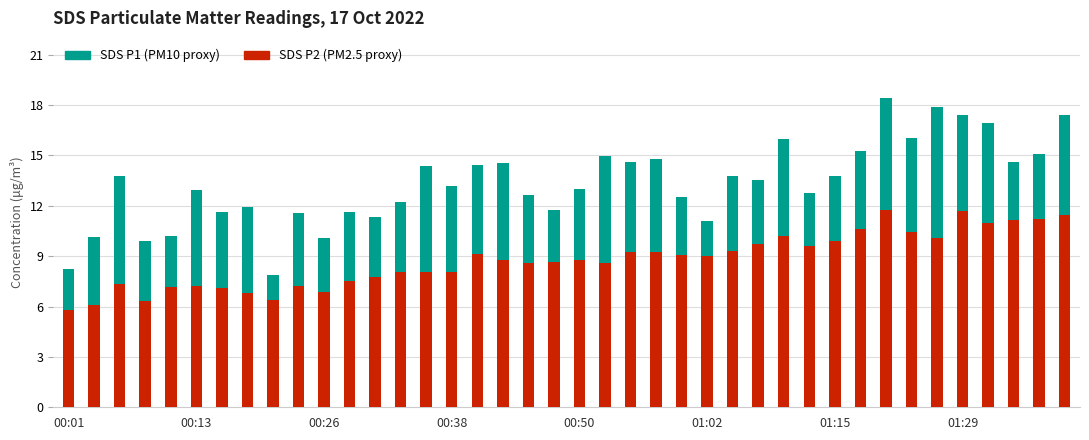

How many bars are there in total?

80